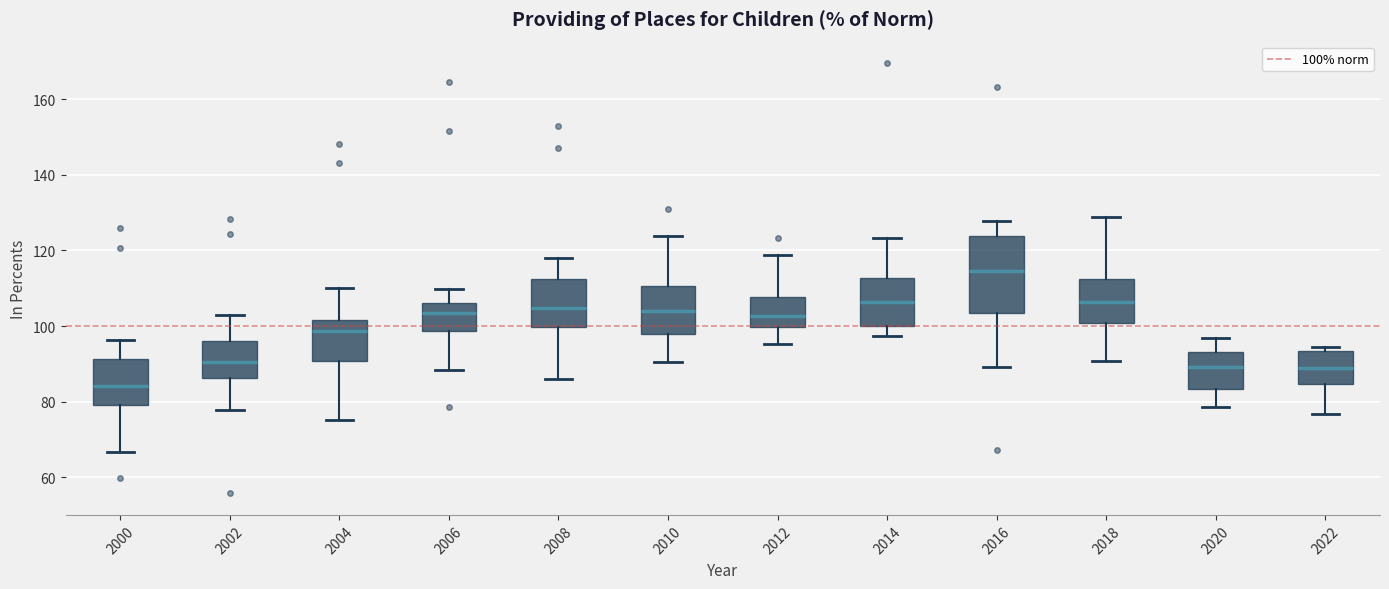

Where is the lower edge of the box at x = 2000 on the y-axis? The values are not printed on the chart, so give them approximately, as read against the axis.

80